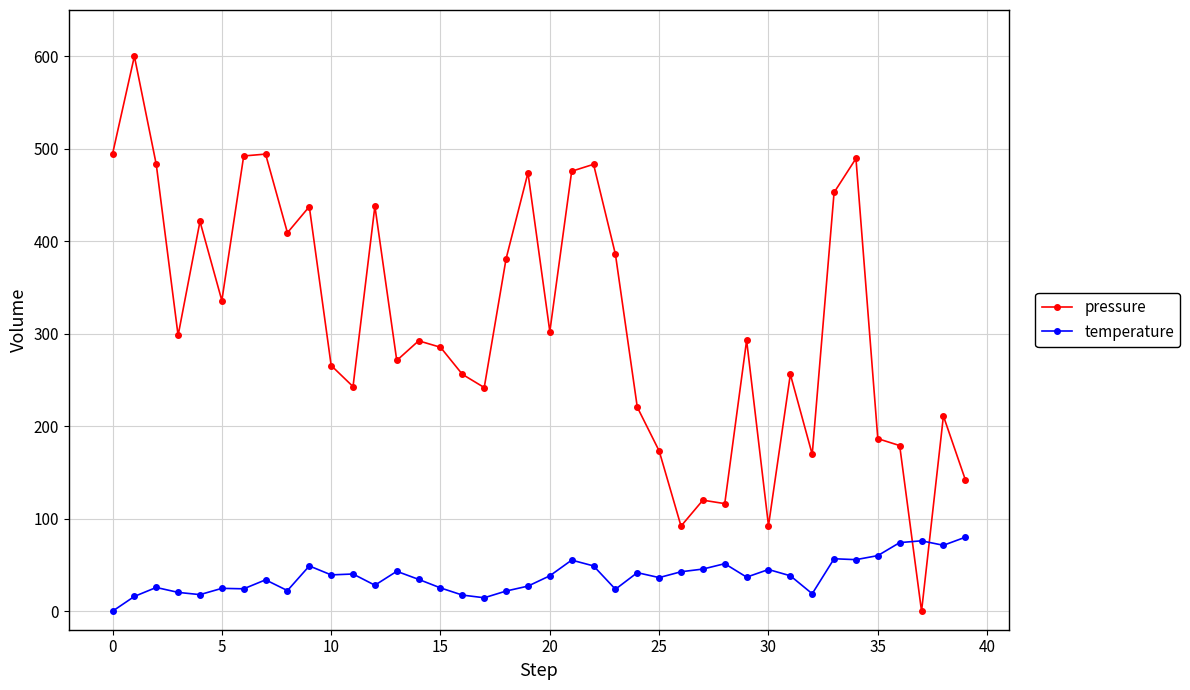

Which series ends up on top after the final intersection of temperature and pressure?

pressure